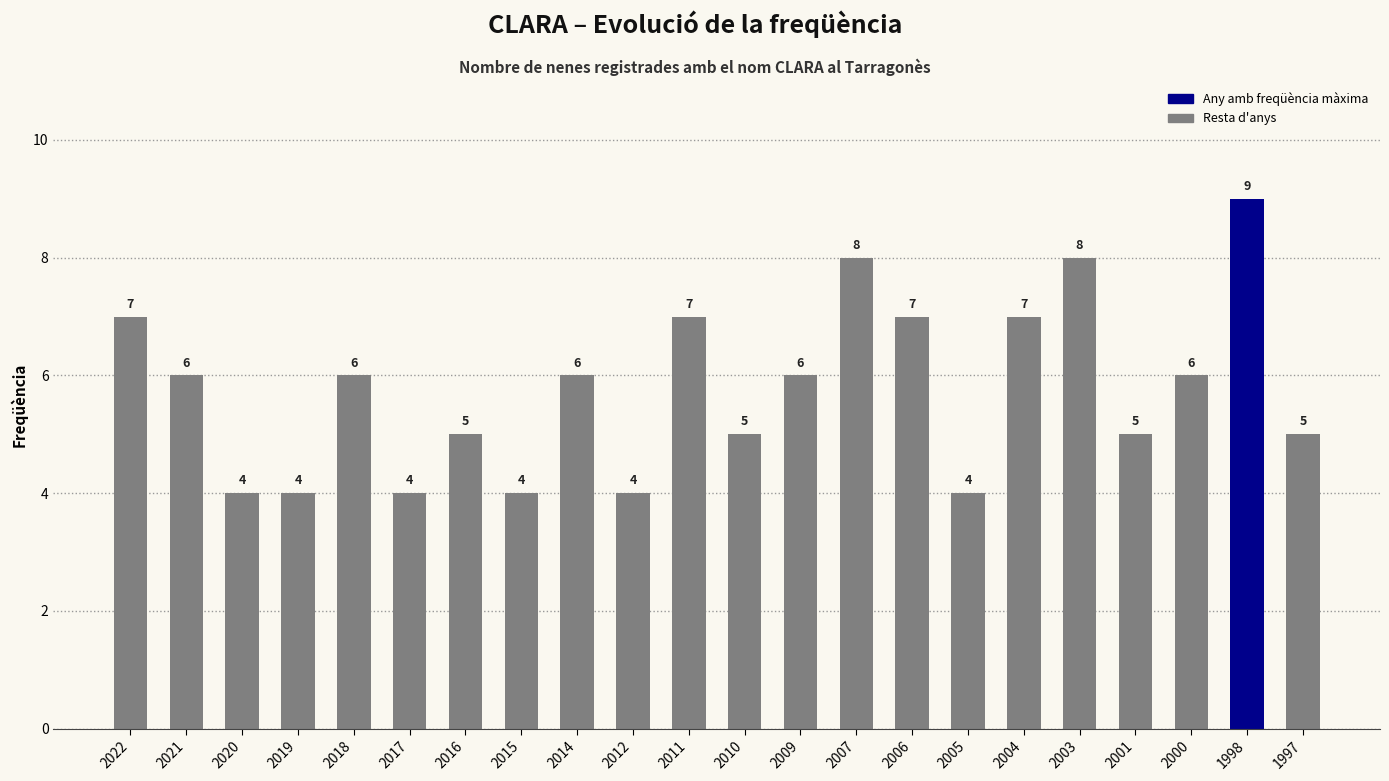

Where does the data first go above 6?

2022